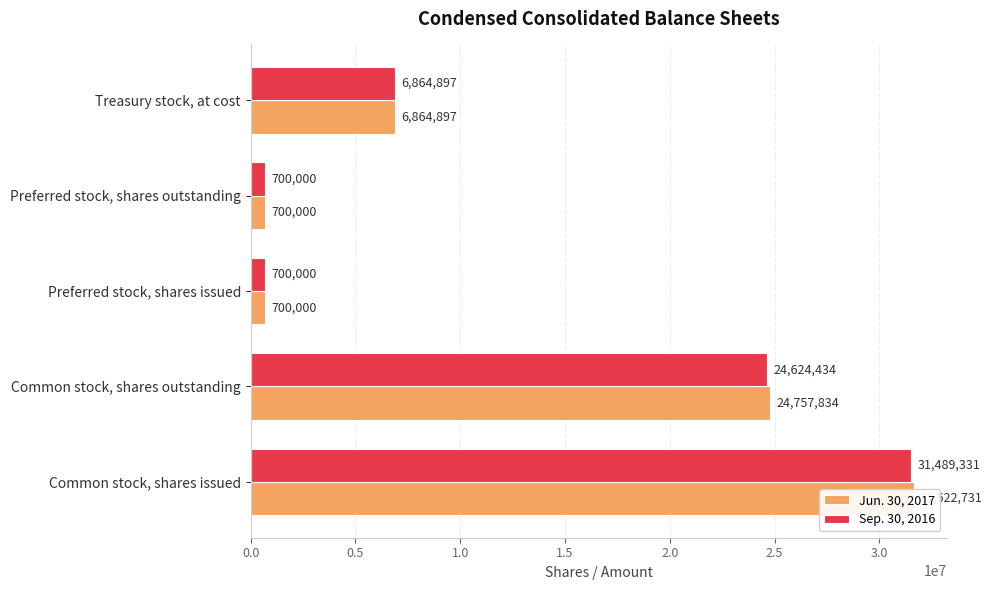

Is it true that Jun. 30, 2017 equals 24757834 at 0.5?

True